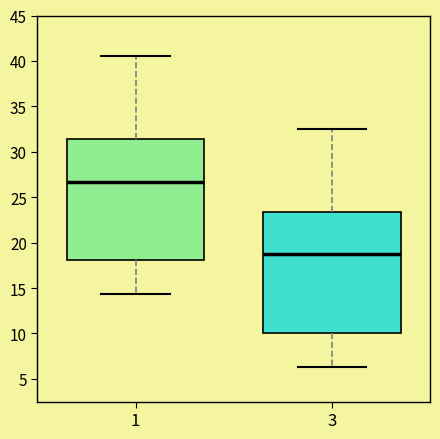

Reading left to right, read every box against the y-axis: the position of its median line, the range the box covers, and the ends of its whiskers. The values are not printed on the chart, so give them approximately, as read against the axis.

1: median 26.5, box 18.0 to 31.5, whiskers 14.5 to 40.5
3: median 18.5, box 10.0 to 23.5, whiskers 6.5 to 32.5